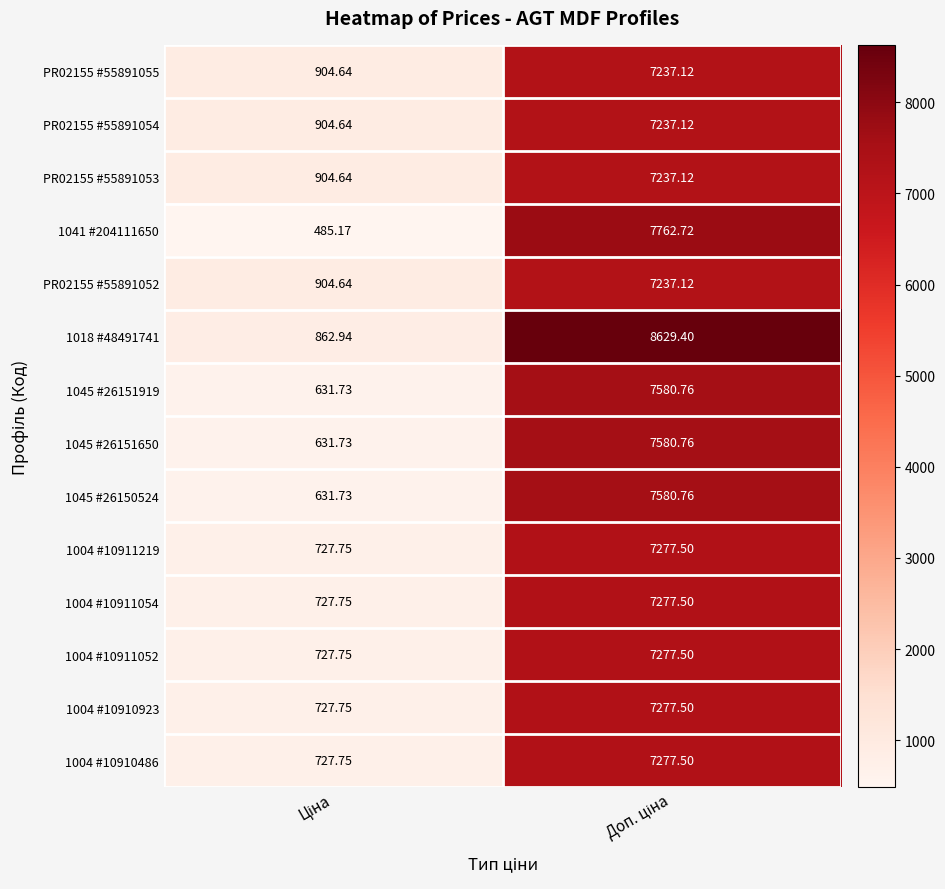

How many series are shown in this chart?

14